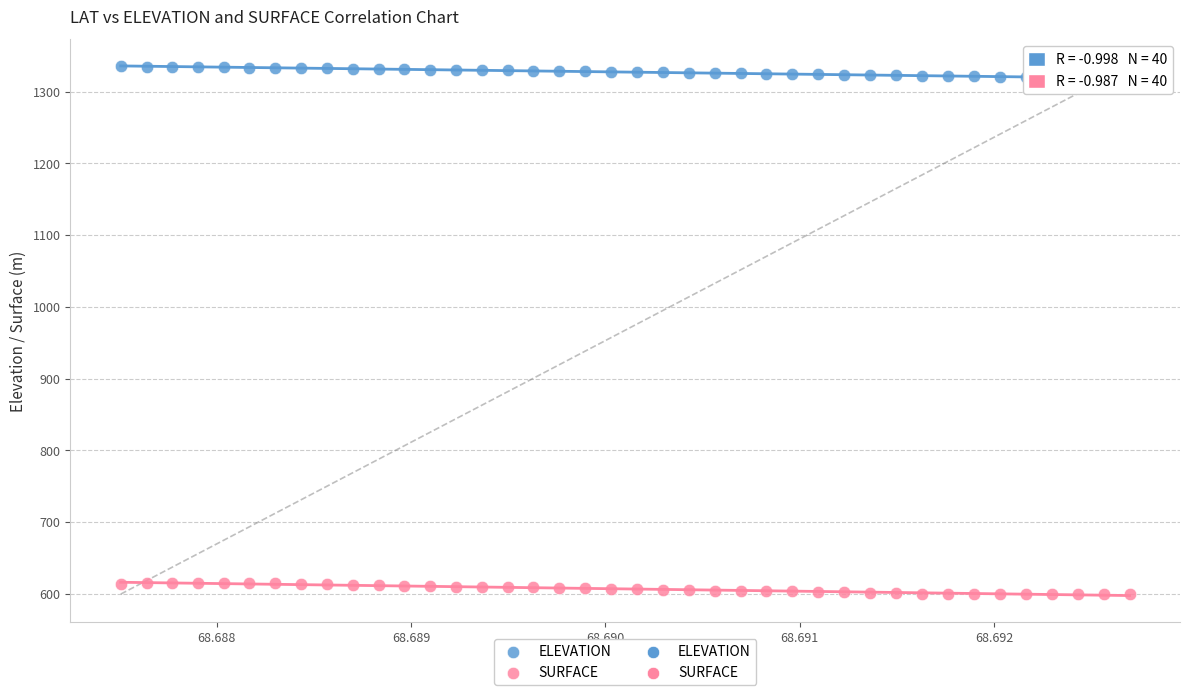

Across all data points, what is the range of Y values (max minus min)?

735.5